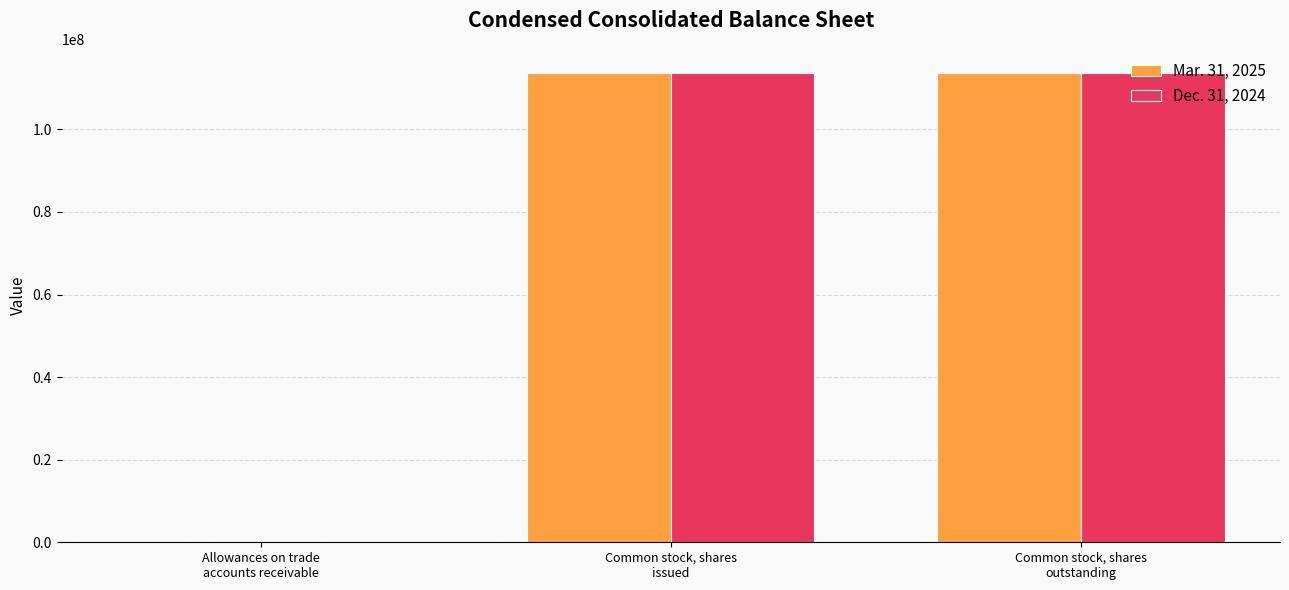

What is the sum of the Mar. 31, 2025 values at Allowances on trade
accounts receivable and Common stock, shares
issued?

113770993